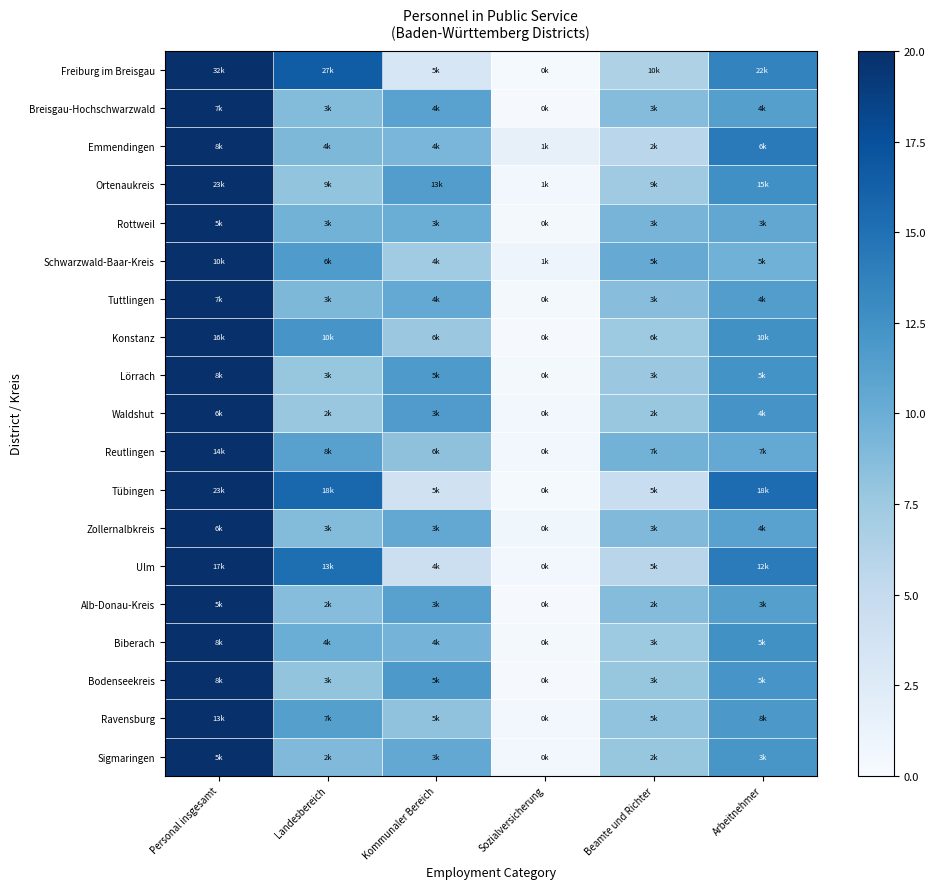

Which has a higher value, Landesbereich or Personal insgesamt?

Personal insgesamt